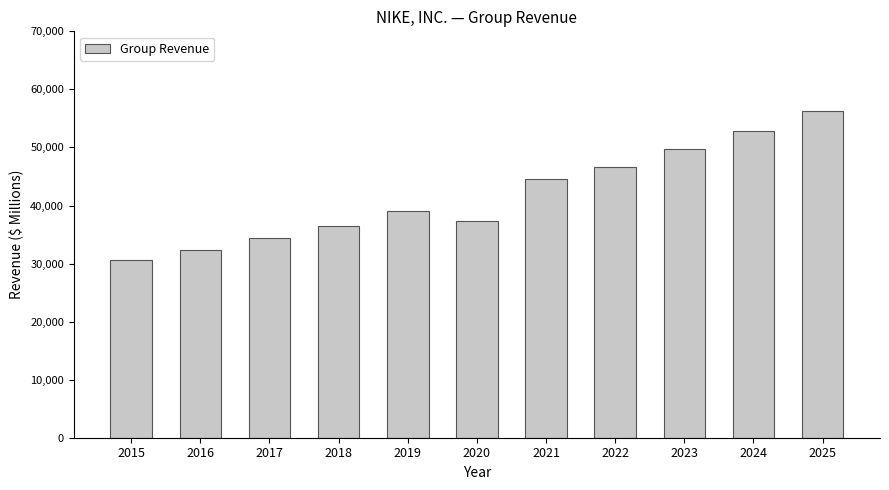

Where is the data nearest to the value 43444?

2021